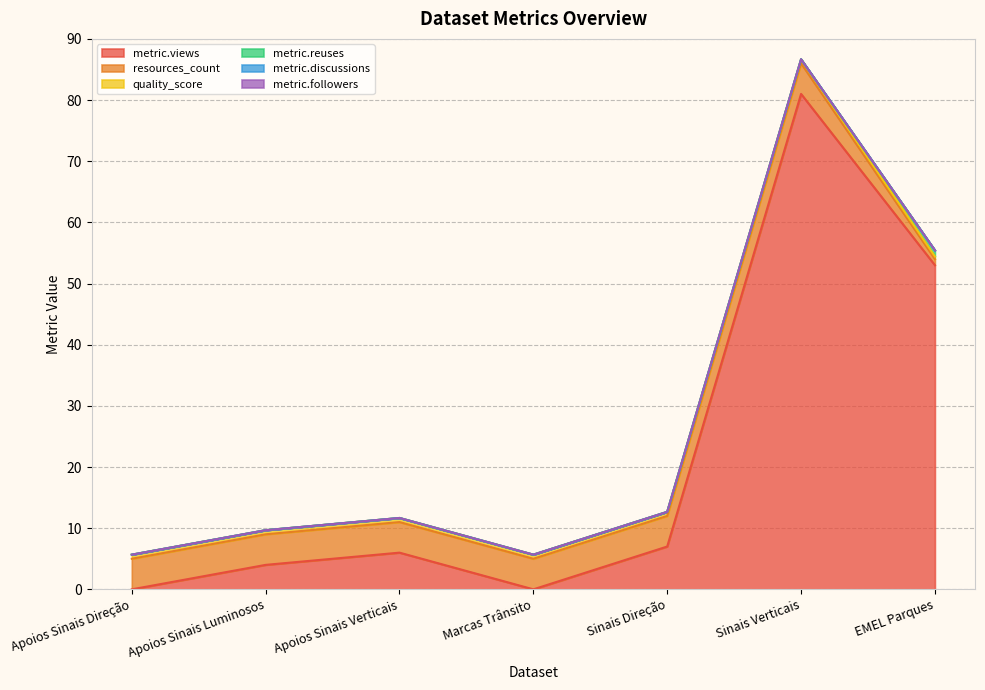

Does the chart have visible grid lines?

Yes